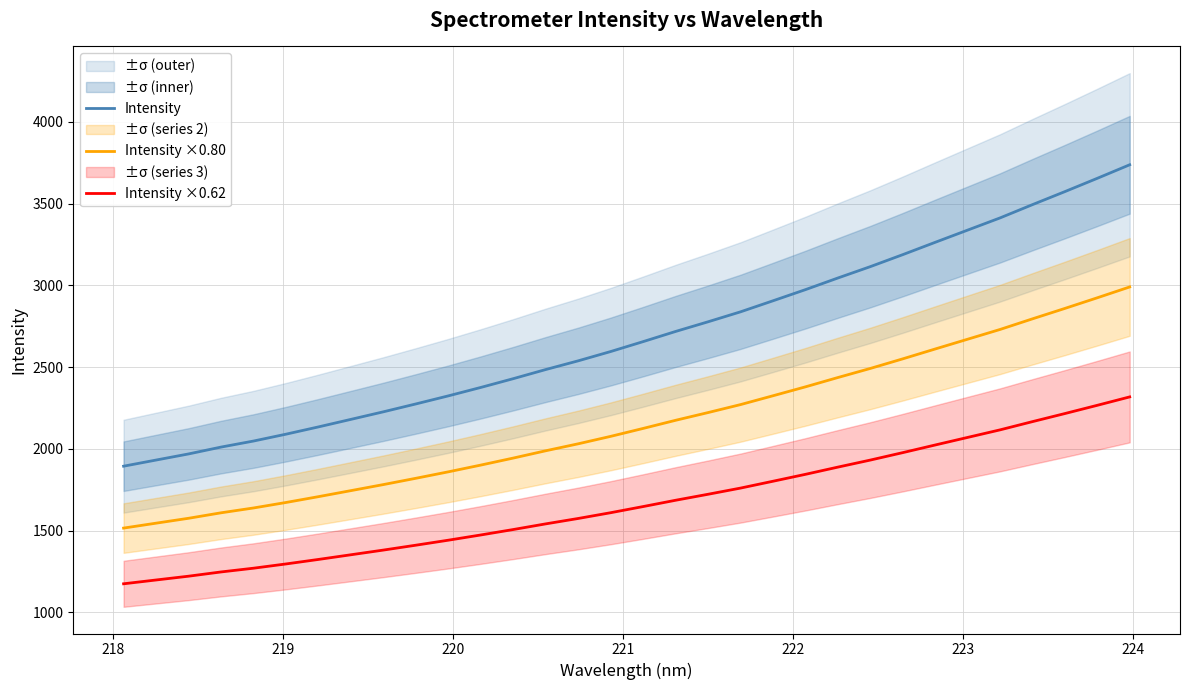

What is the sum of all Intensity values?

86202.1